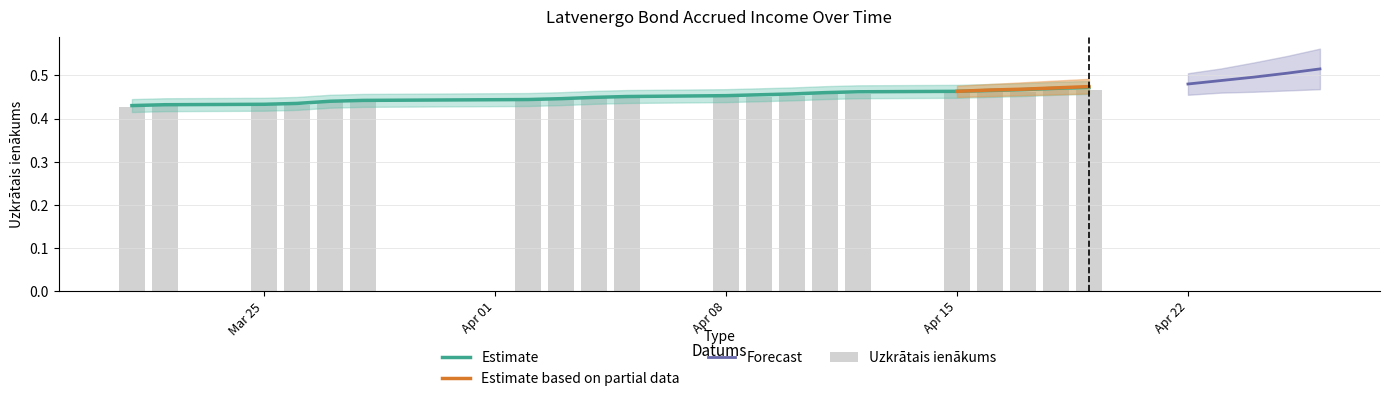

True or false: the data shows 0.1 at 2024-04-03.

False